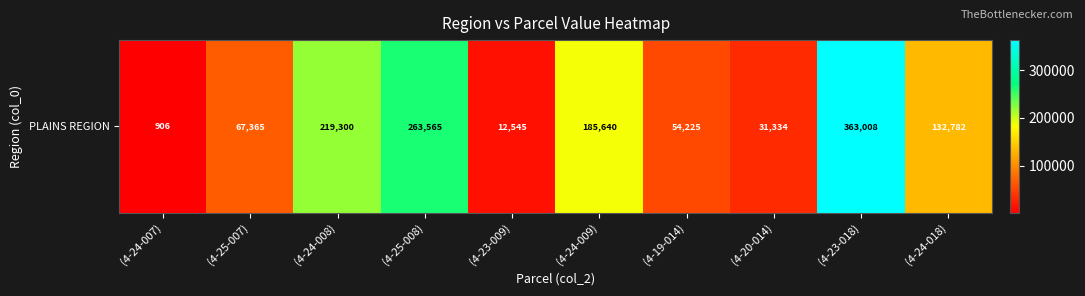

At which label does the data first exceed 132782?

(4-24-008)